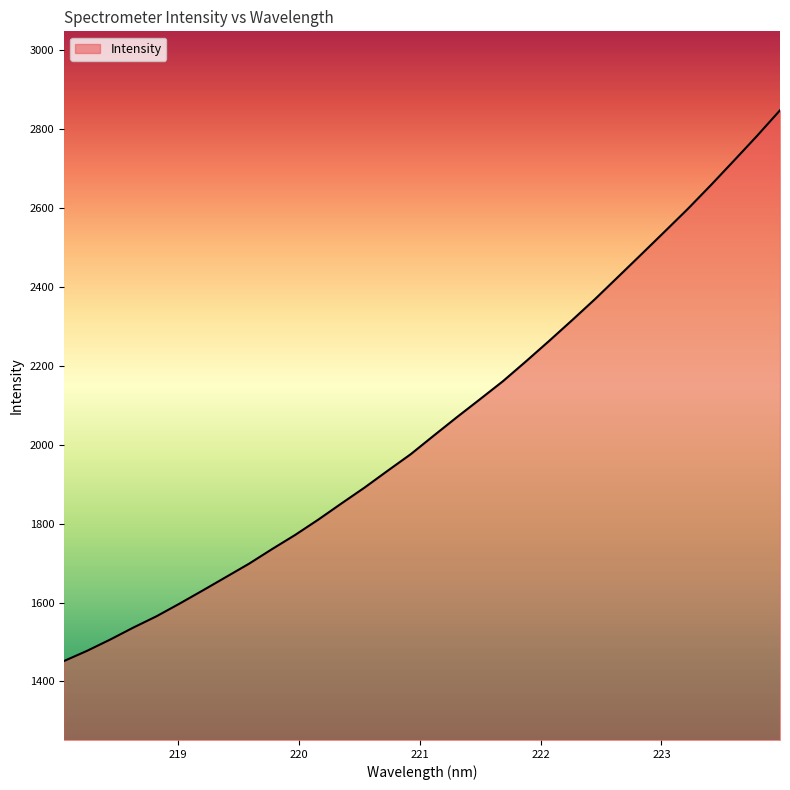

How many series are shown in this chart?

1